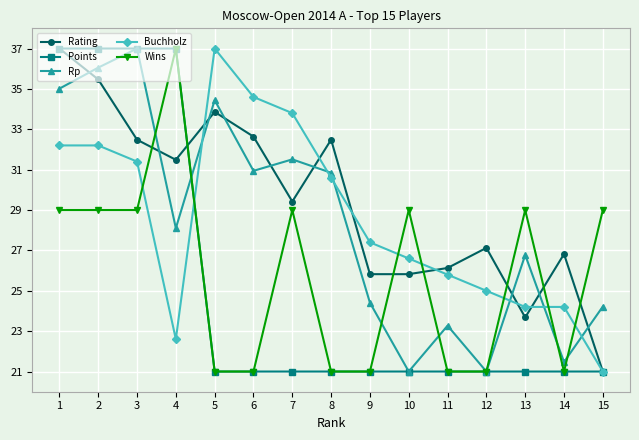

Reading right to left, extract all data points from this chart.

Rating: 21.0	26.8	23.7	27.1	26.1	25.8	25.8	32.5	29.4	32.6	33.9	31.5	32.5	35.5	37.0
Points: 21.0	21.0	21.0	21.0	21.0	21.0	21.0	21.0	21.0	21.0	21.0	37.0	37.0	37.0	37.0
Rp: 24.2	21.5	26.8	21.0	23.3	21.0	24.4	30.8	31.5	30.9	34.4	28.1	37.0	36.1	35.0
Buchholz: 21.0	24.2	24.2	25.0	25.8	26.6	27.4	30.6	33.8	34.6	37.0	22.6	31.4	32.2	32.2
Wins: 29.0	21.0	29.0	21.0	21.0	29.0	21.0	21.0	29.0	21.0	21.0	37.0	29.0	29.0	29.0